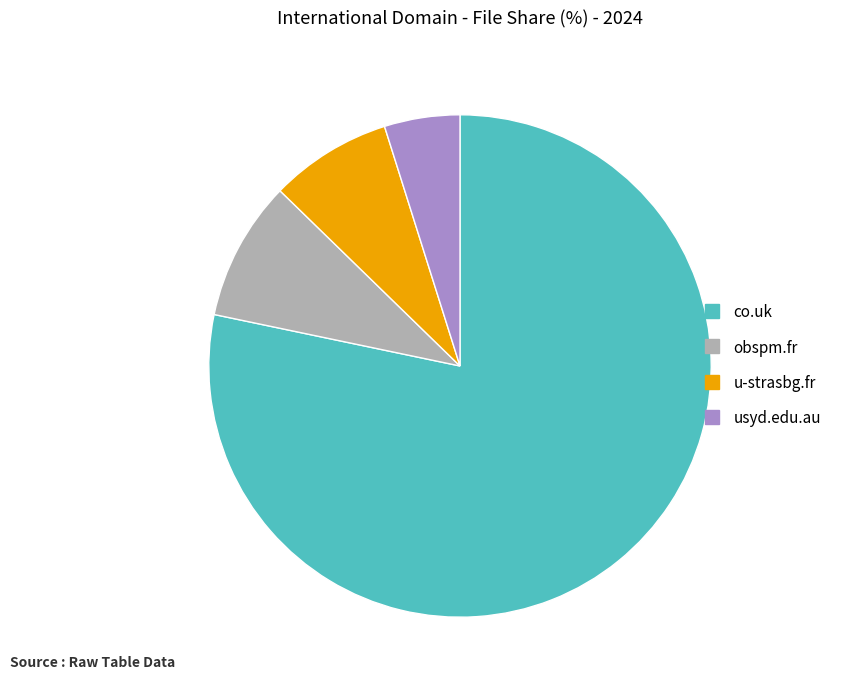

Combined, do u-strasbg.fr and obspm.fr account for over 50%?

No